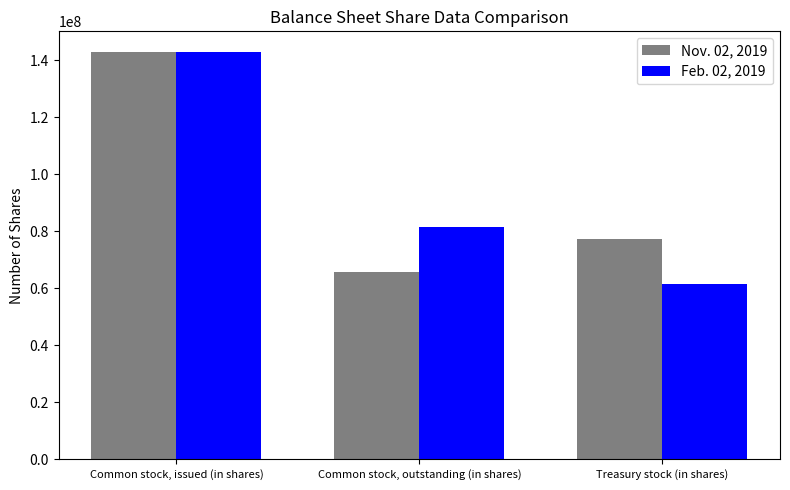

At which category is the sum across all series the highest?

Common stock, issued (in shares)